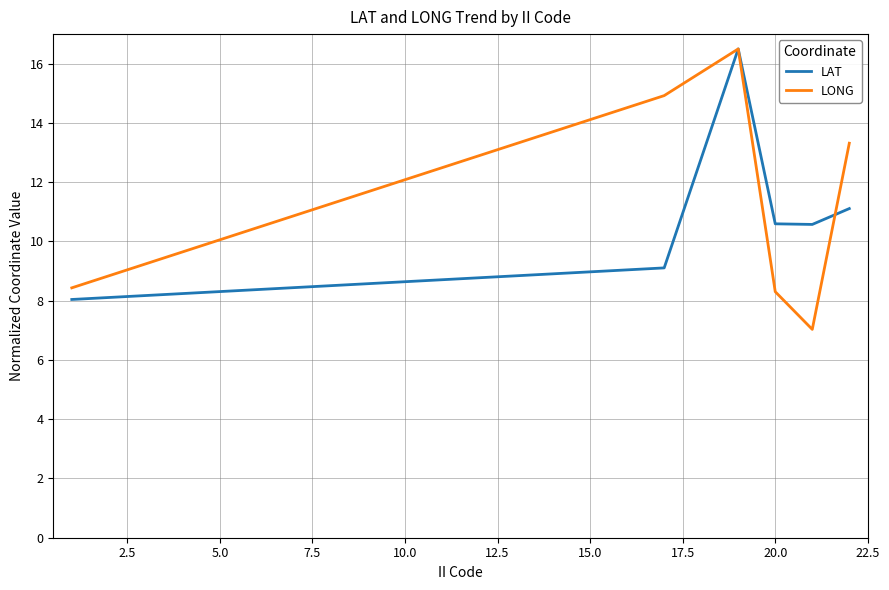

What is the highest value of the LONG series?

16.5